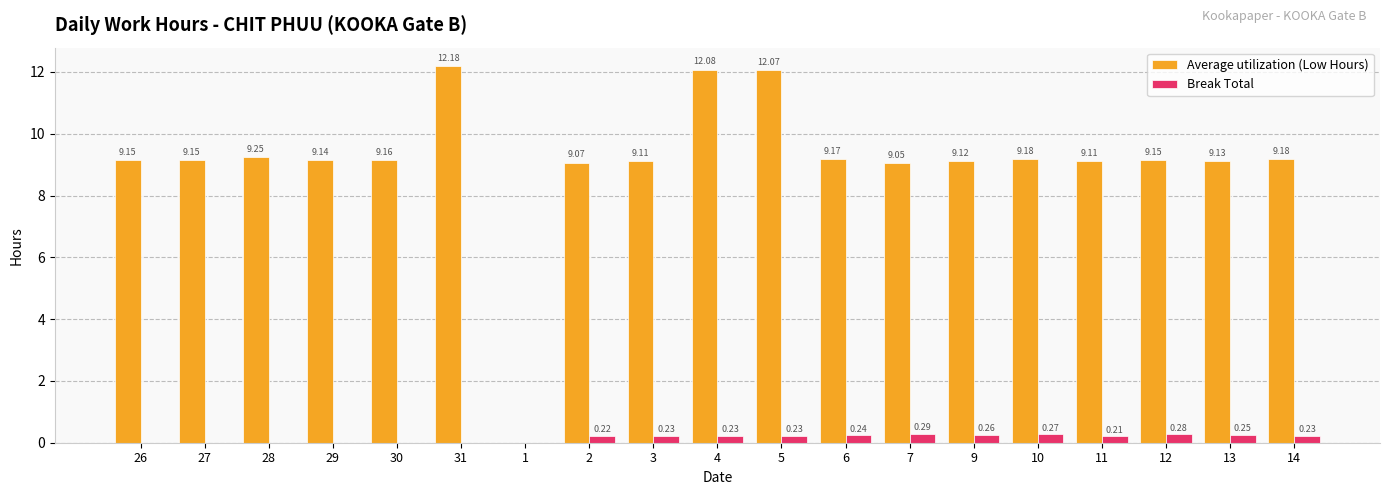

Which series changed the most between 27 and 29?

Average utilization (Low Hours)